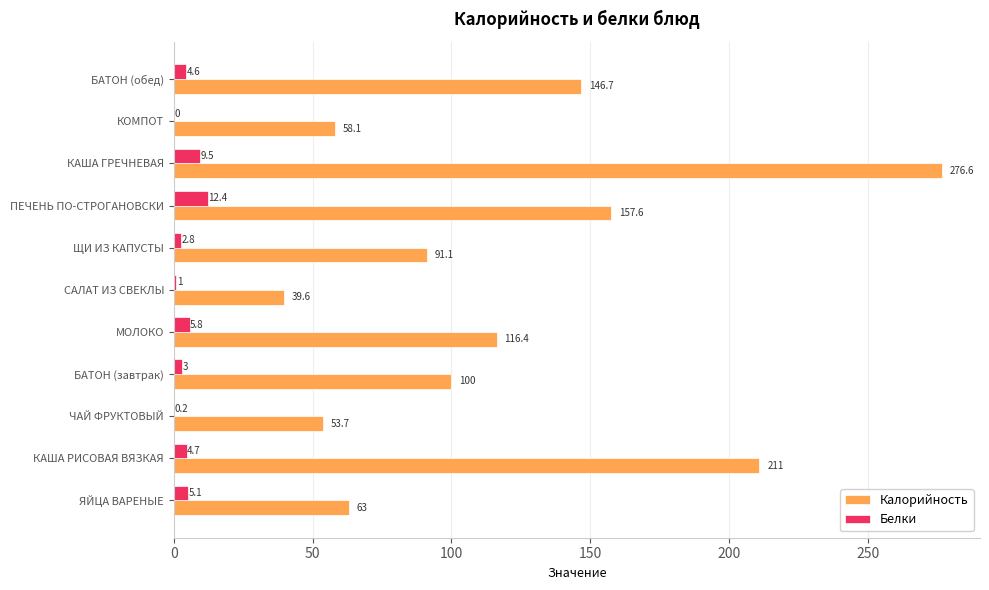

True or false: Калорийность has a value of 47.0 at КАША РИСОВАЯ ВЯЗКАЯ.

False